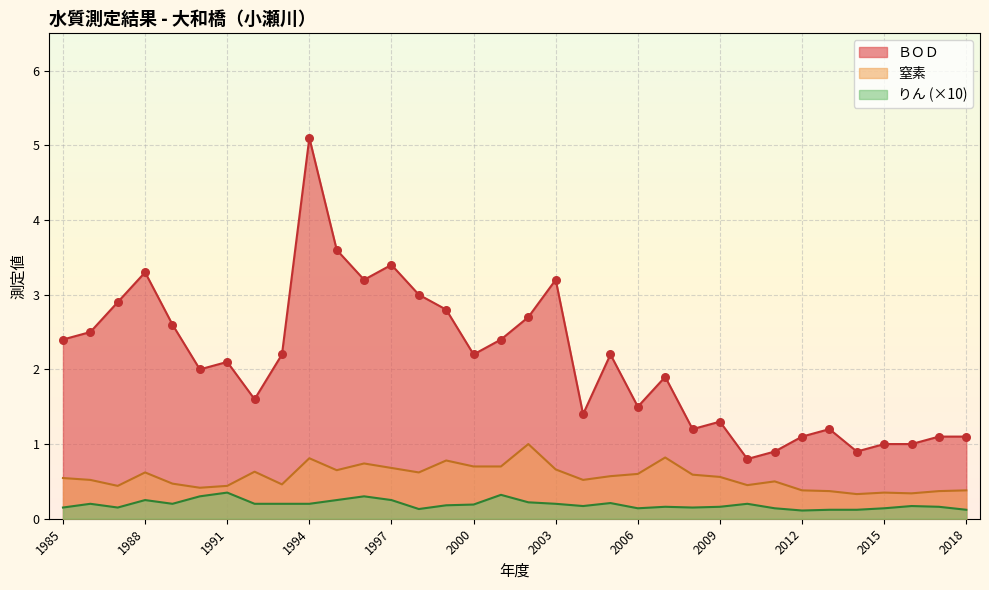

At how many categories does at least one series exceed 2?

18